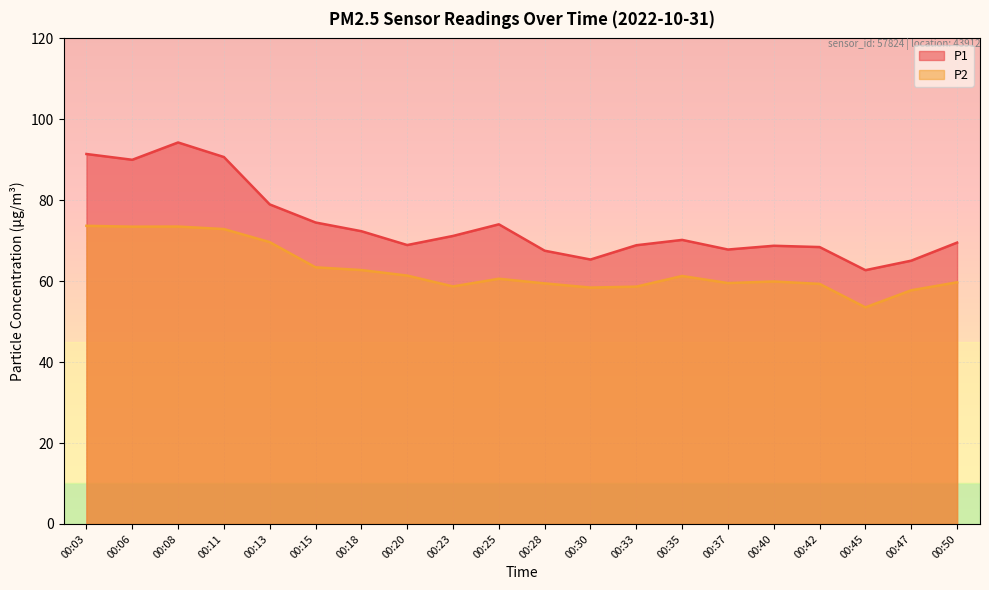

List the labels in order of P1 value, smallest first.

00:45, 00:47, 00:30, 00:28, 00:37, 00:42, 00:40, 00:33, 00:20, 00:50, 00:35, 00:23, 00:18, 00:25, 00:15, 00:13, 00:06, 00:11, 00:03, 00:08